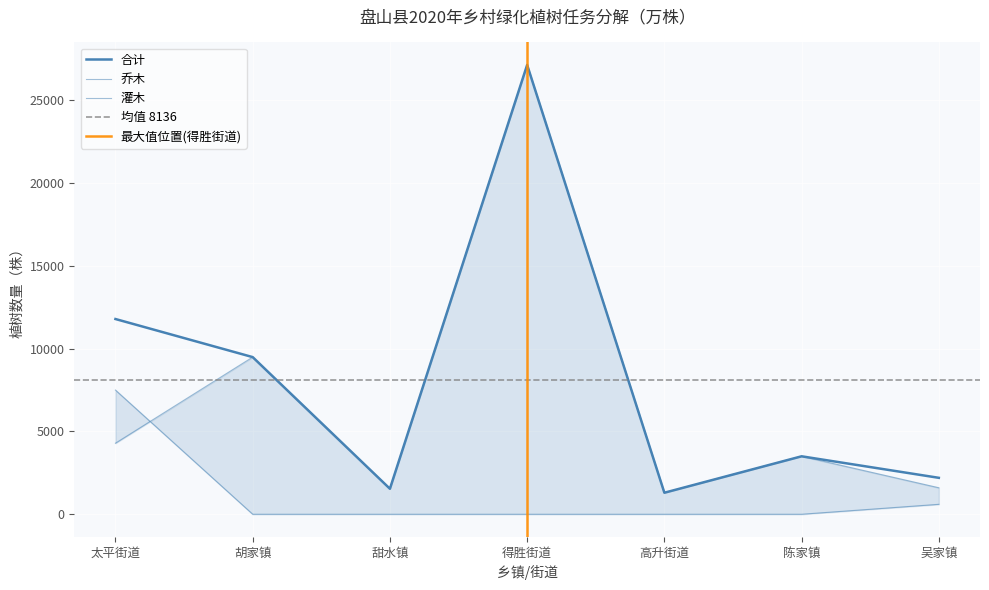

Which series changed the most between 高升街道 and 陈家镇?

合计